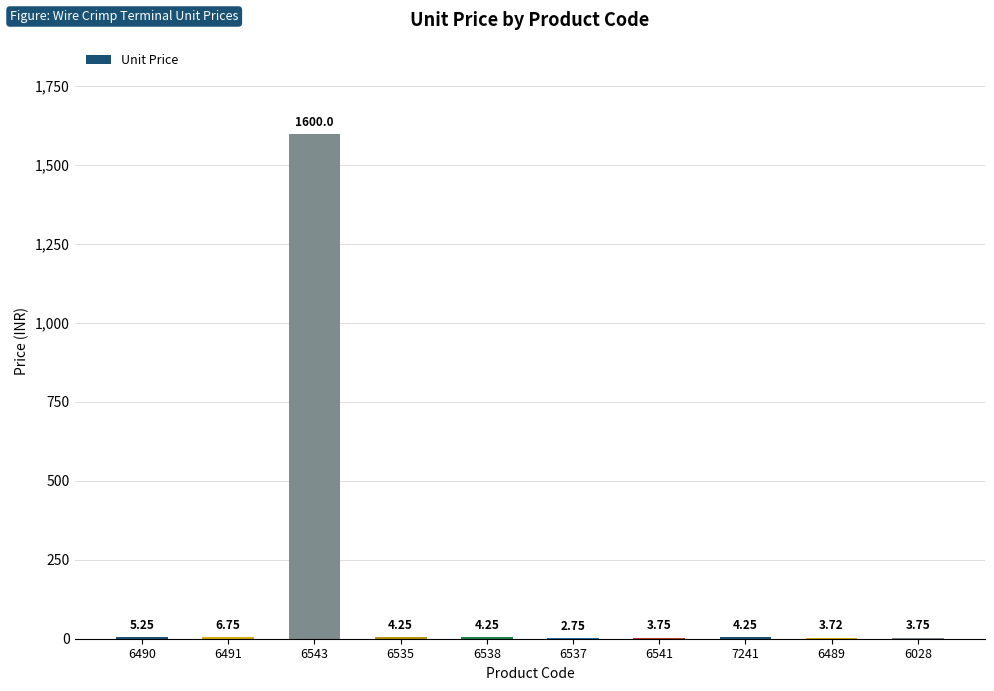

What is the sum of all values?

1638.7